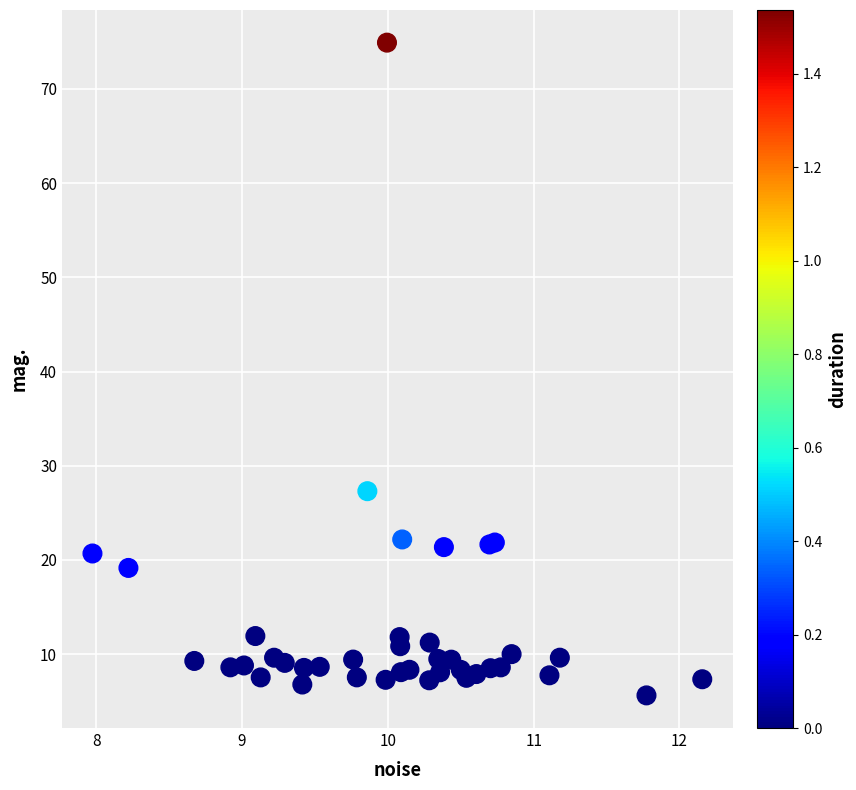

What Y value in the scatter plot is closest to 40?

27.3